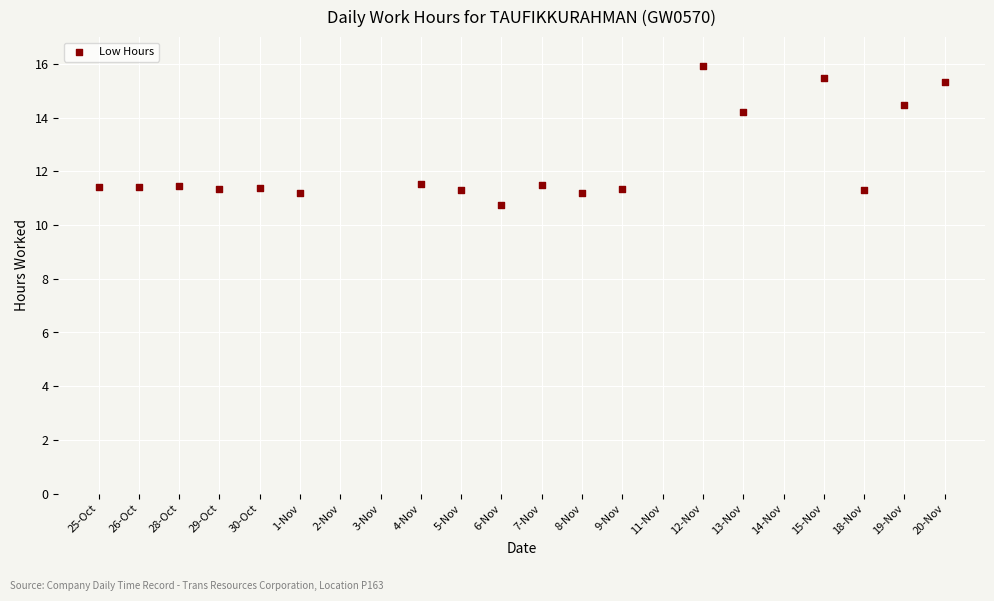

What Y value in the scatter plot is closest to 13?

14.2